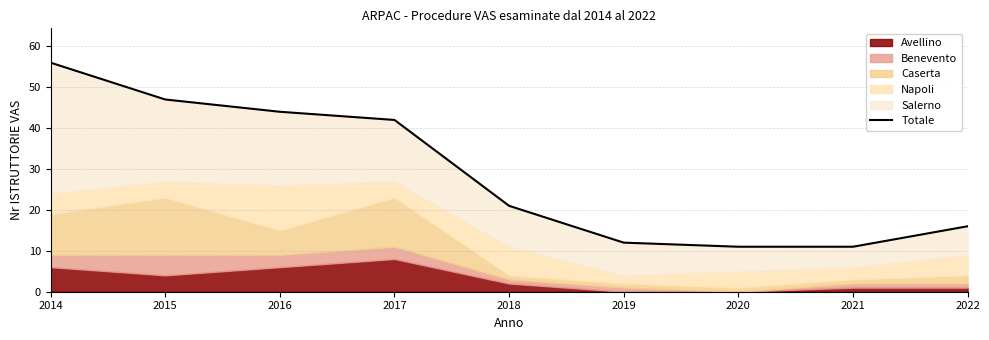

Between 2021 and 2018, which is larger?

2018